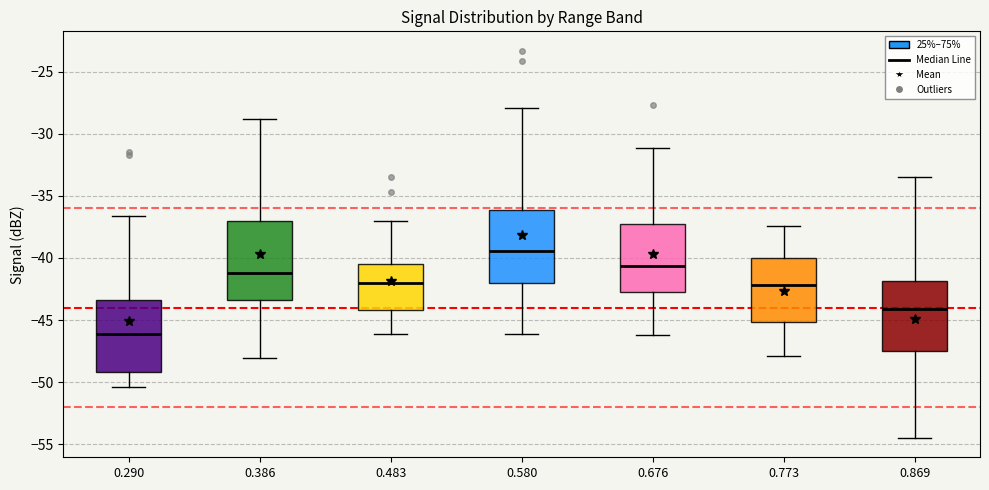

Reading left to right, transcribe this box plot: for each box, give where its median line is, the range the box spans, and where its two whiskers end, as read against the y-axis. The values are not printed on the chart, so give them approximately, as read against the axis.

0.290: median -46.0, box -49.0 to -43.5, whiskers -50.5 to -36.5
0.386: median -41.0, box -43.5 to -37.0, whiskers -48.0 to -29.0
0.483: median -42.0, box -44.0 to -40.5, whiskers -46.0 to -37.0
0.580: median -39.5, box -42.0 to -36.0, whiskers -46.0 to -28.0
0.676: median -40.5, box -42.5 to -37.0, whiskers -46.0 to -31.0
0.773: median -42.0, box -45.0 to -40.0, whiskers -48.0 to -37.5
0.869: median -44.0, box -47.5 to -42.0, whiskers -54.5 to -33.5